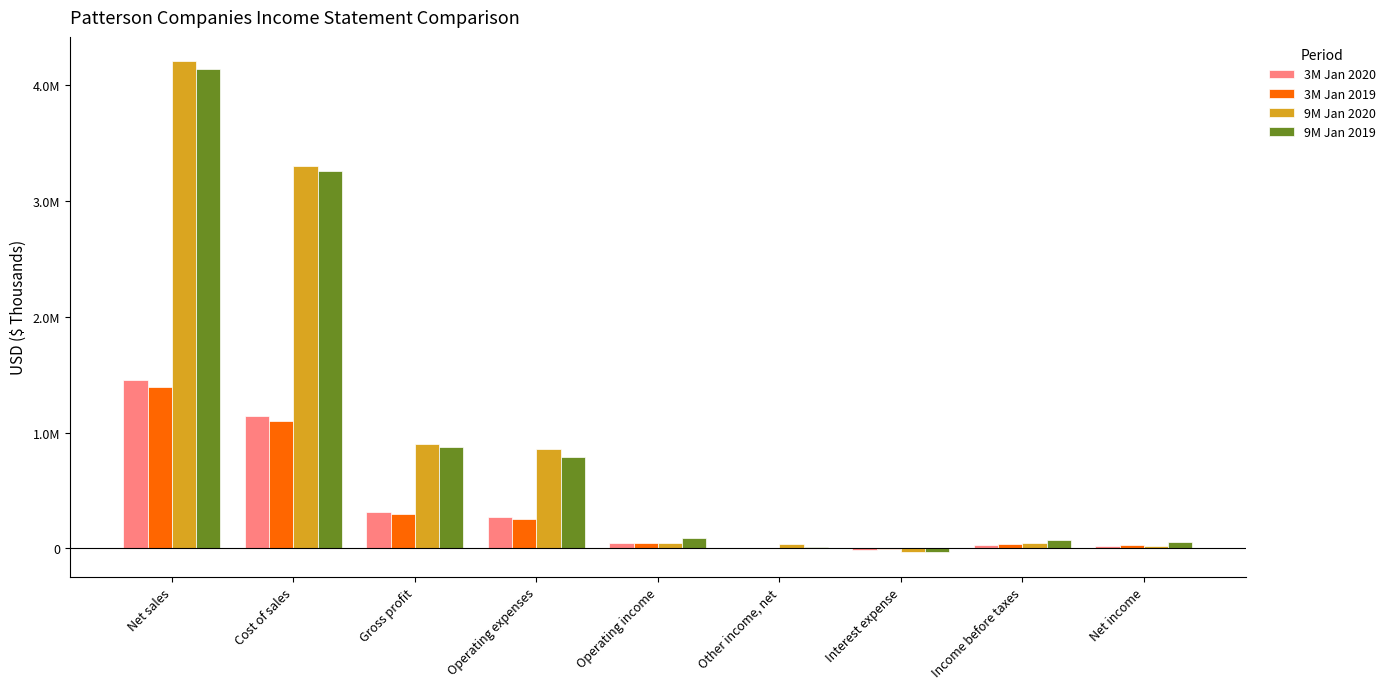

Reading right to left, what are all the values shown in this chart?

3M Jan 2020: 22972	29539	-16584	2307	43816	268014	311830	1144325	1456155
3M Jan 2019: 31054	37618	-9172	1427	45363	254146	299509	1097236	1396745
9M Jan 2020: 19430	42517	-34320	34493	42344	861034	903378	3300172	4203550
9M Jan 2019: 55191	69865	-29849	8621	91093	787155	878248	3259569	4137817